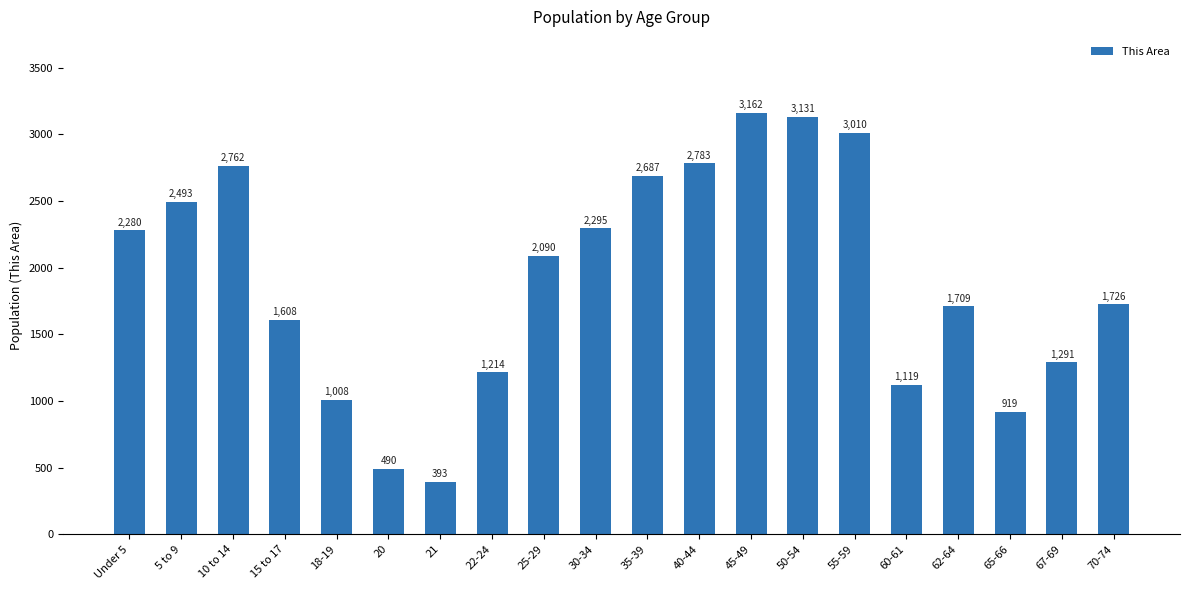

What is the sum of the values at 40-44 and 65-66?

3702